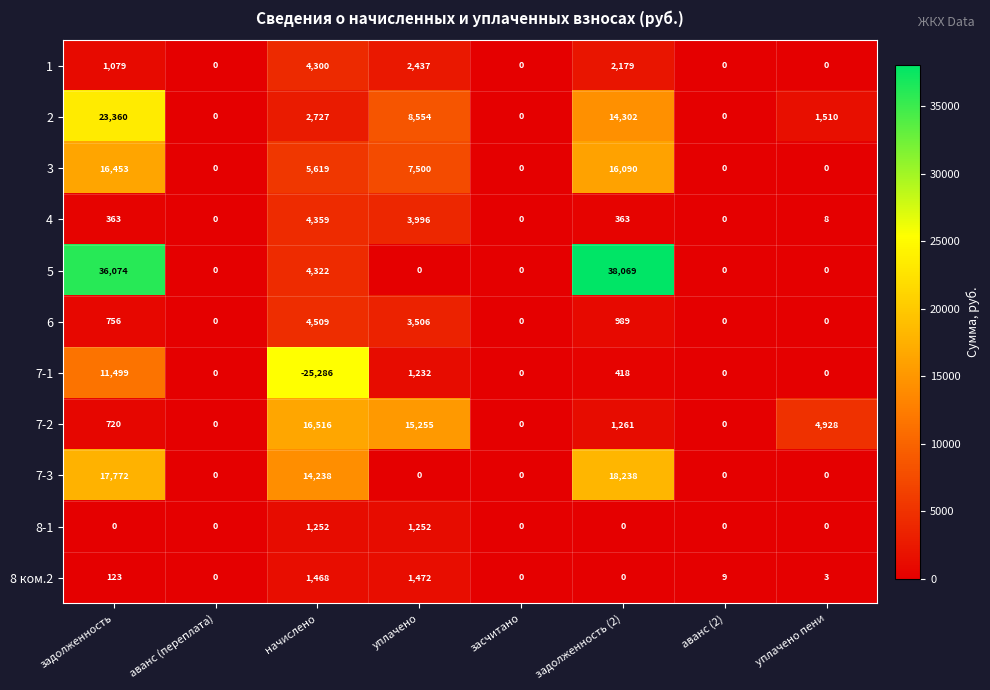

What is the average value of the 7-1 series?

-1517